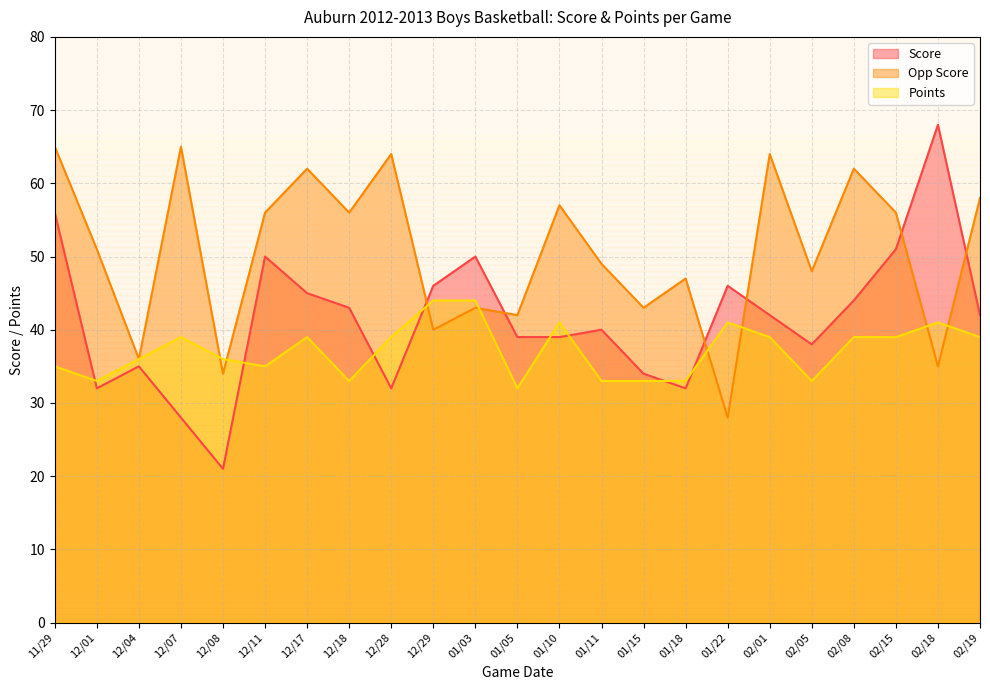

Rank the series by their maximum value, from highest to lowest.

Score, Opp Score, Points